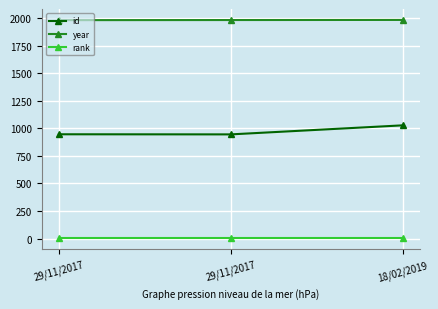

What are all the series names shown in the legend?

id, year, rank